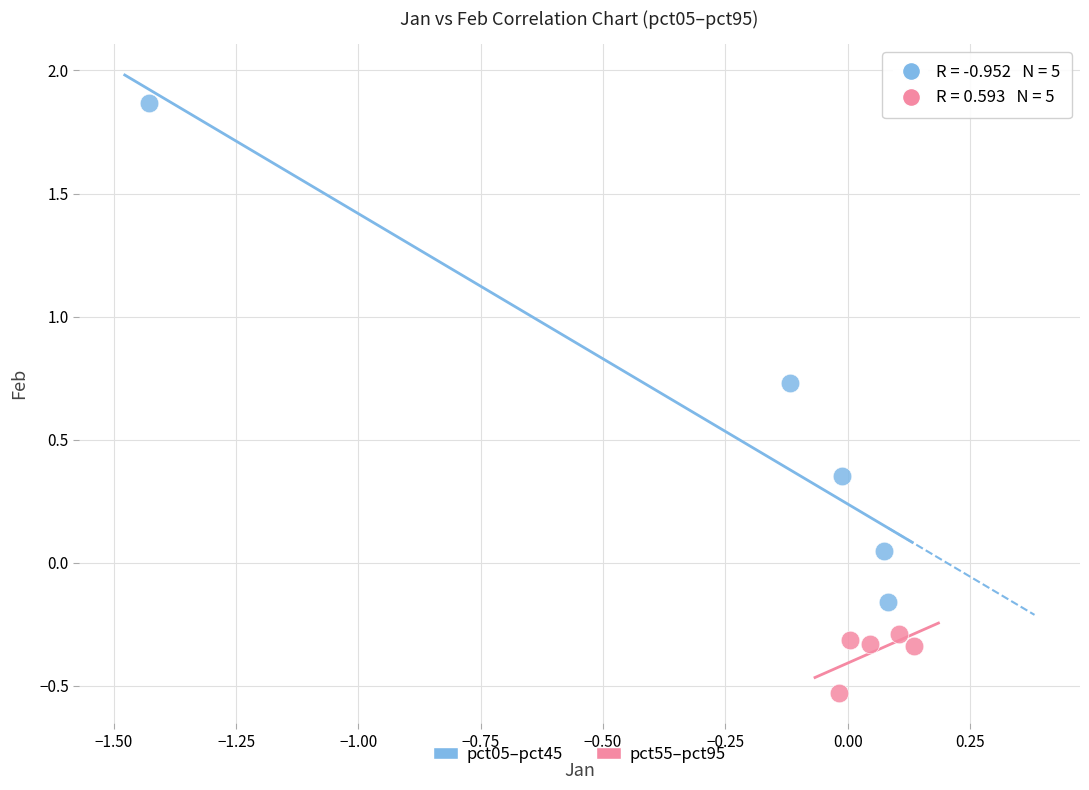

Which series has the widest spread of Y values?

pct05–pct45